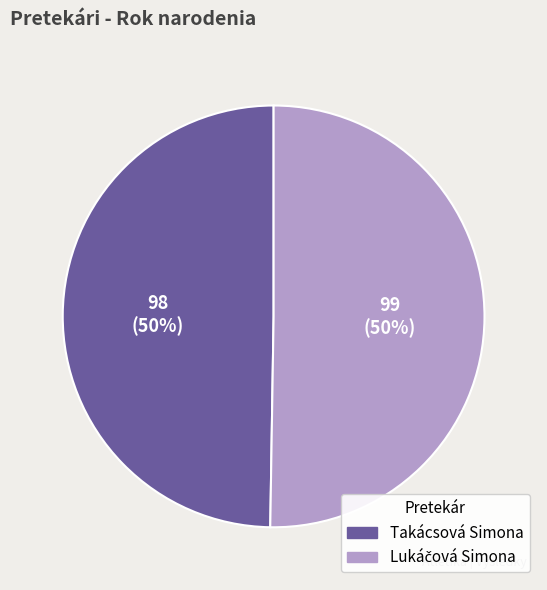

True or false: Takácsová Simona accounts for 50% of the total.

True